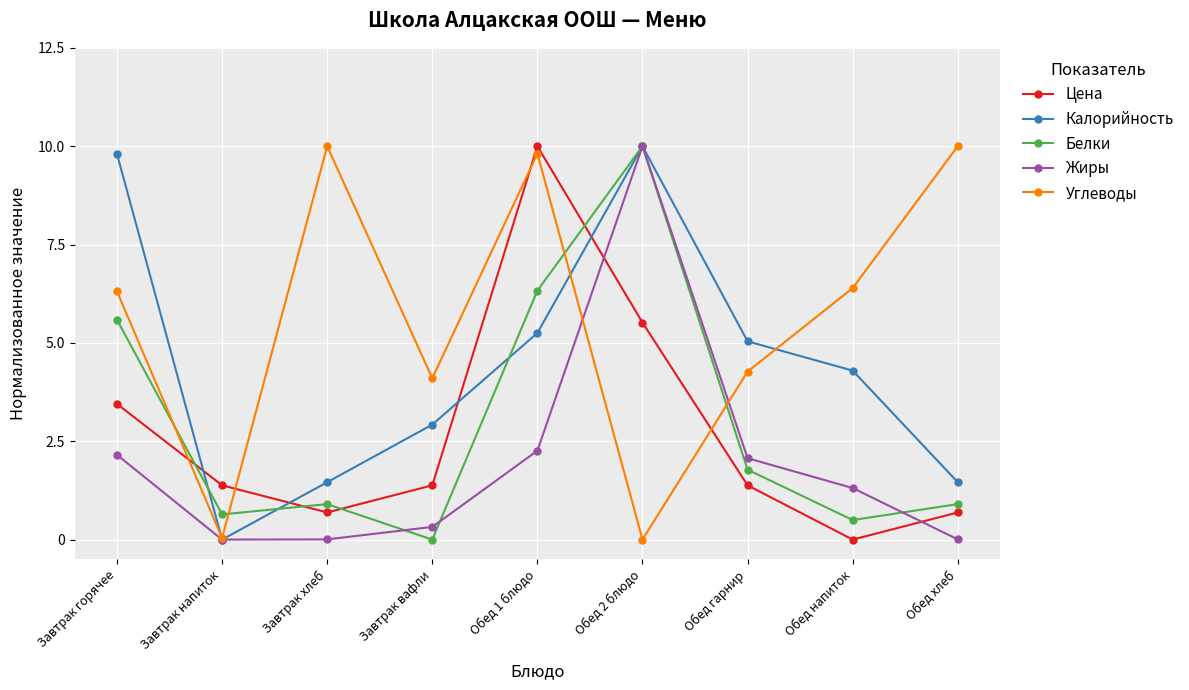

What is the difference between the Углеводы values at Обед напиток and Обед хлеб?

3.6